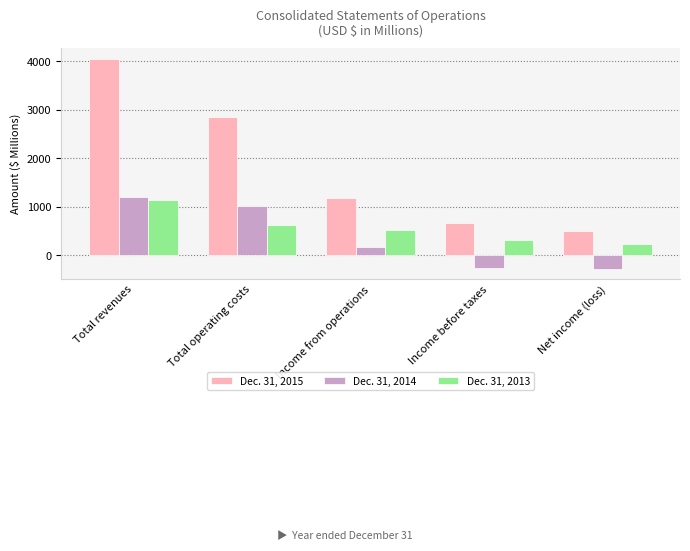

List the series in order of their peak value, highest first.

Dec. 31, 2015, Dec. 31, 2014, Dec. 31, 2013